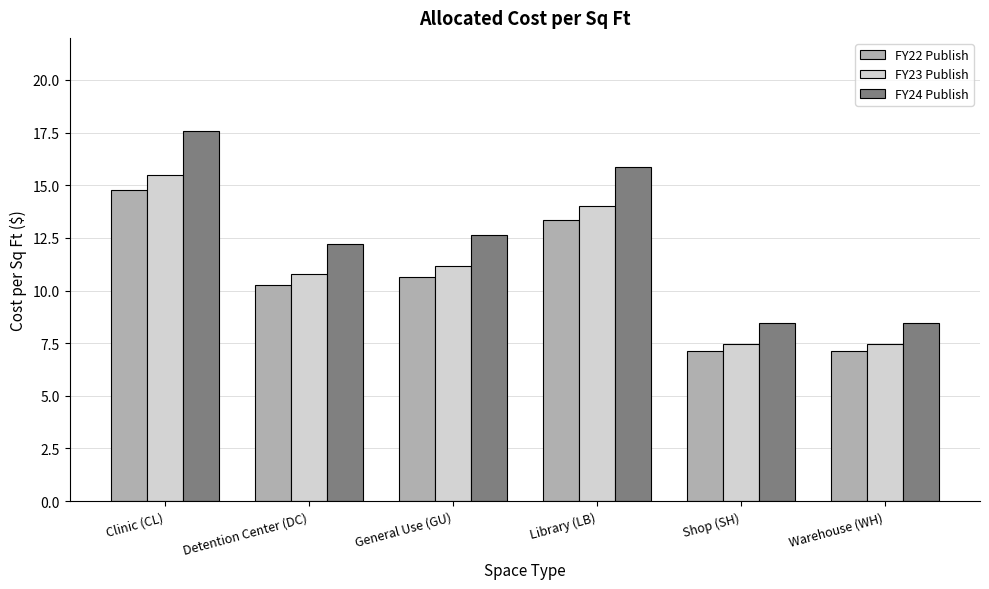

What is the label of the 6th bar from the right?

Clinic (CL)